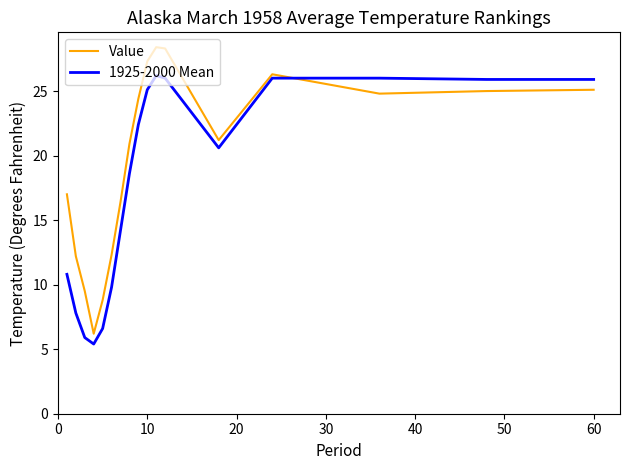

Rank the series by their maximum value, from lowest to highest.

1925-2000 Mean, Value